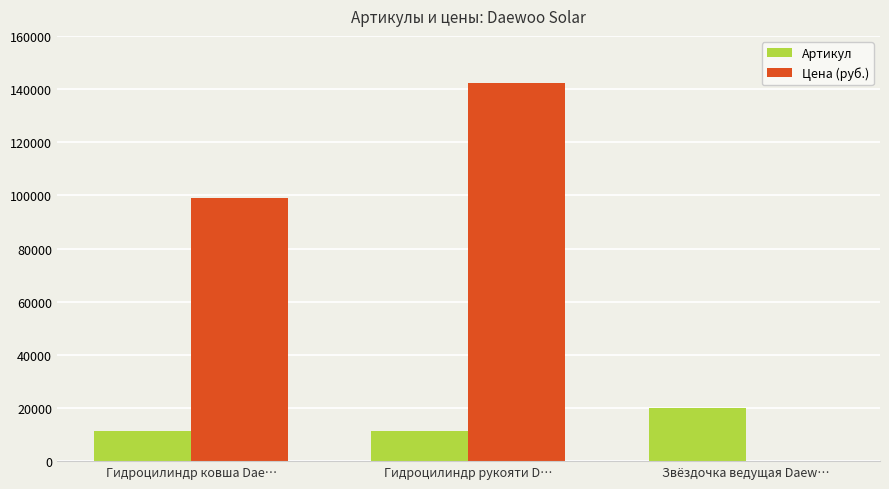

Between Гидроцилиндр ковша Dae… and Звёздочка ведущая Daew…, which series saw the biggest shift?

Цена (руб.)